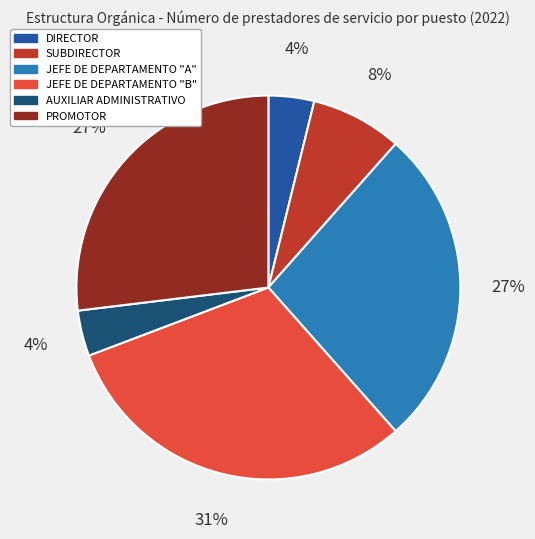

What percentage is the DIRECTOR slice, to the nearest percent?

4%